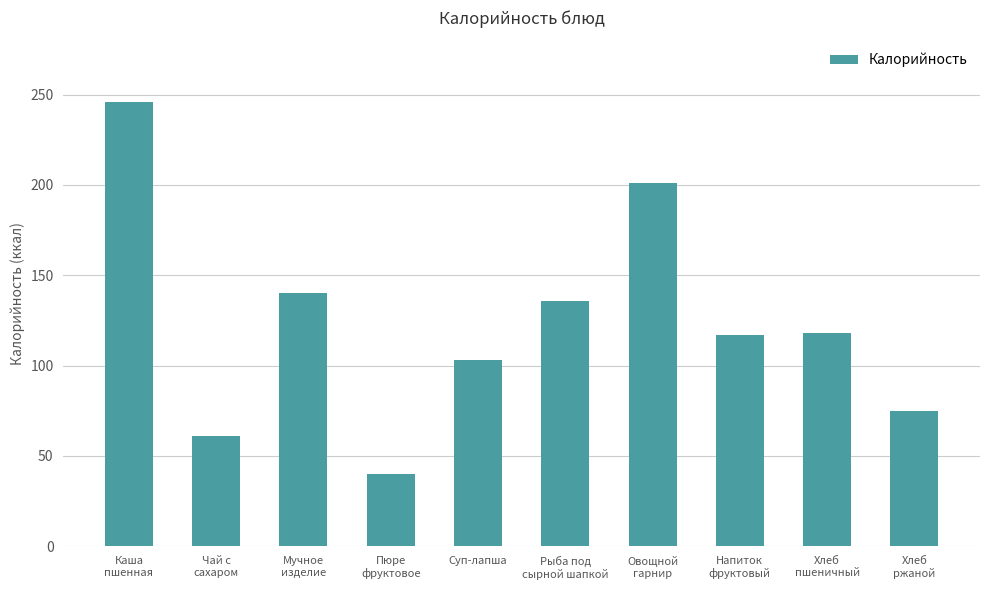

Where does the data first go above 118?

Каша
пшенная